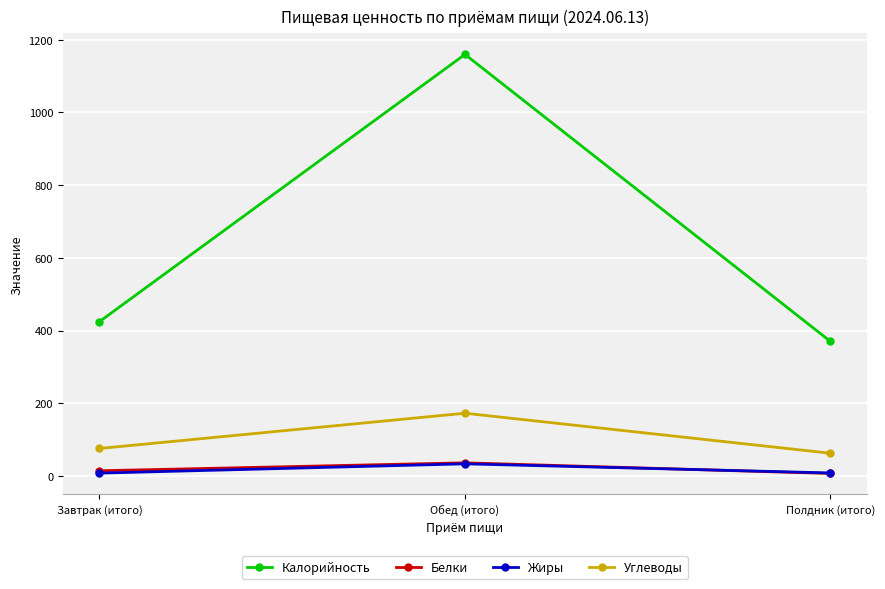

Is it true that Углеводы equals 16.6 at Полдник (итого)?

False